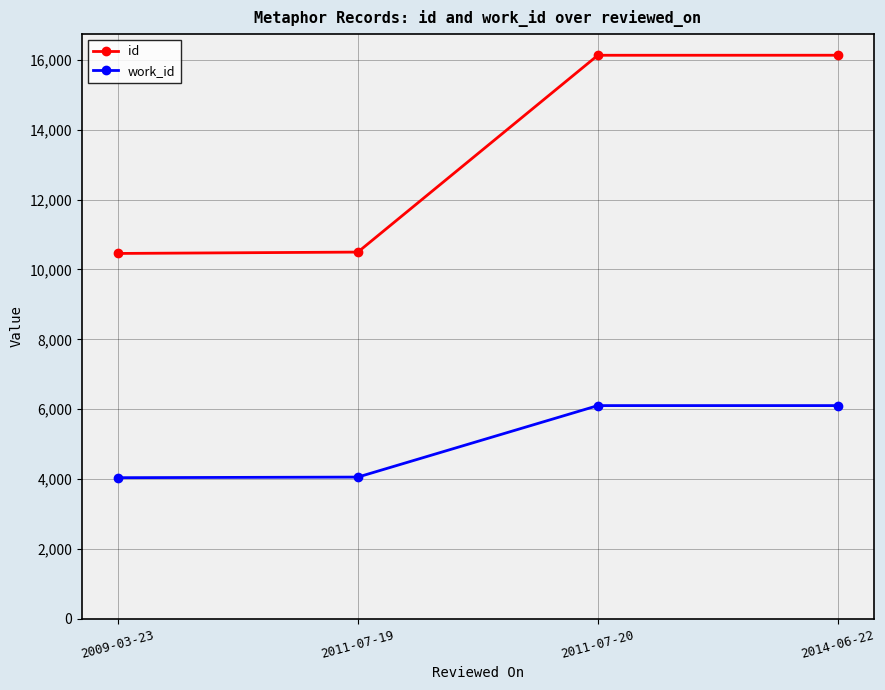

What is the minimum value for work_id?

4039